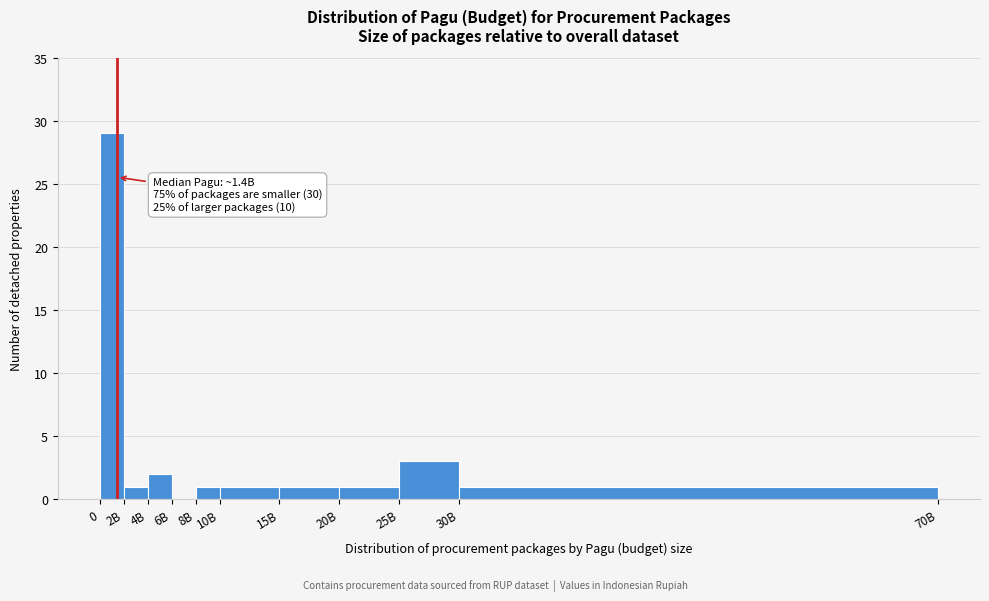

Reading right to left, extract all data points from this chart.

30B=1	25B=3	20B=1	15B=1	10B=1	8B=1	6B=0	4B=2	2B=1	0=29